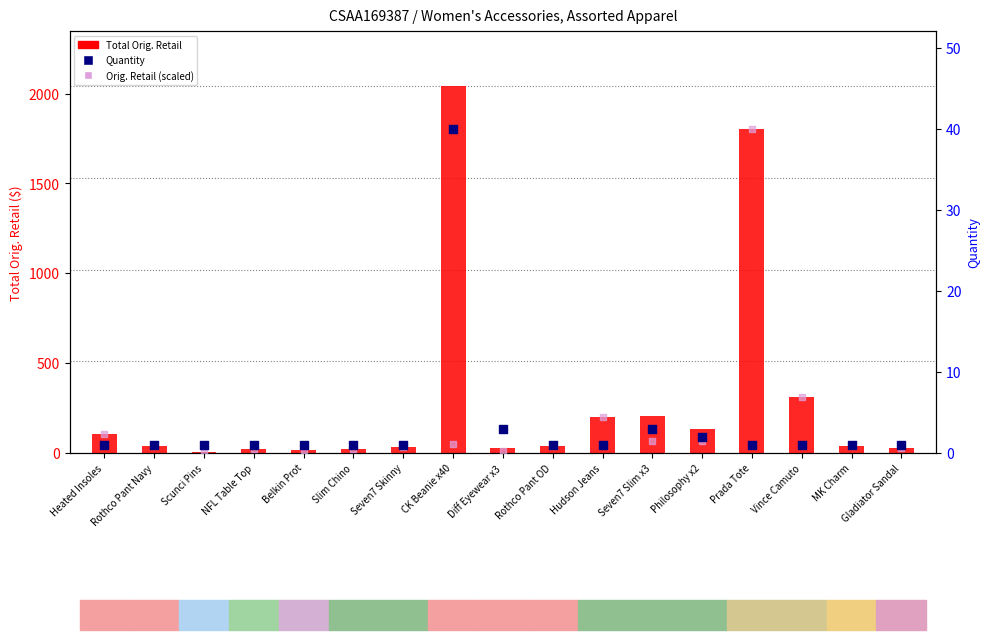

What are all the series names shown in the legend?

Total Orig. Retail, Quantity, Orig. Retail (scaled)